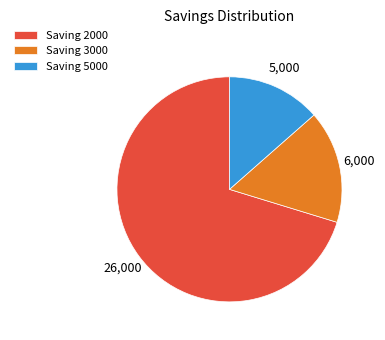

Which has a higher value, Saving 3000 or Saving 2000?

Saving 2000